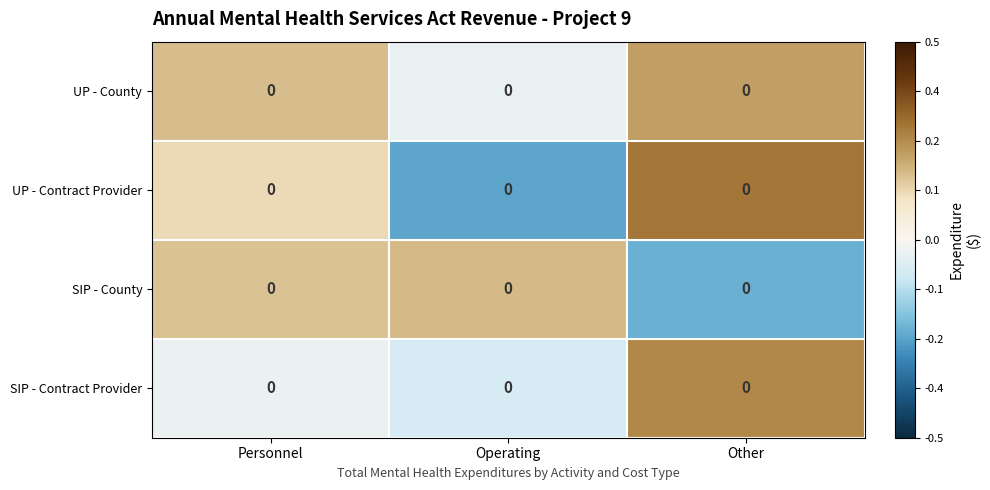

Which series has the largest range (max minus min)?

UP - Contract Provider